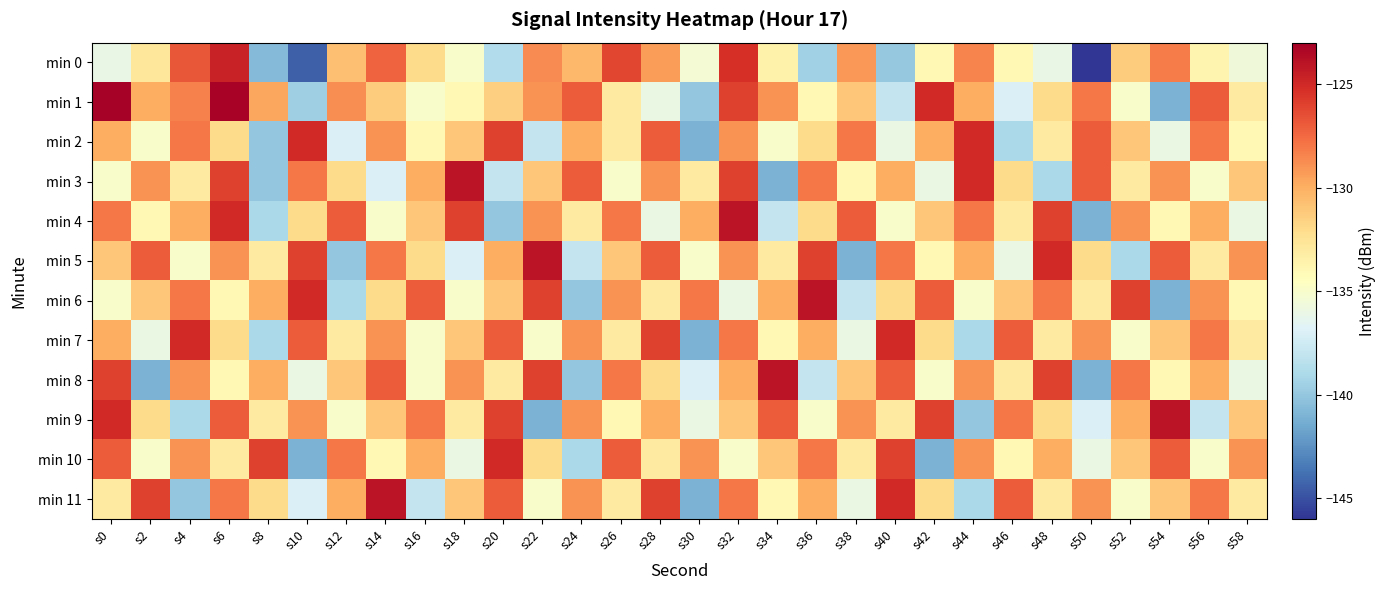

At which category is the sum across all series the highest?

s32